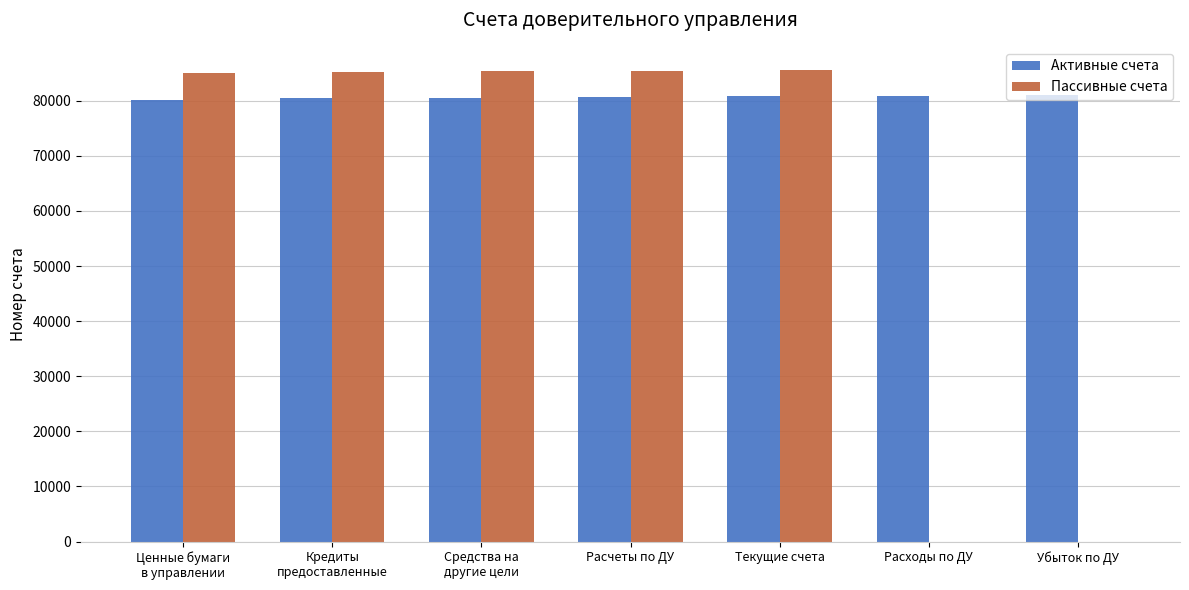

Which series has the largest range (max minus min)?

Пассивные счета